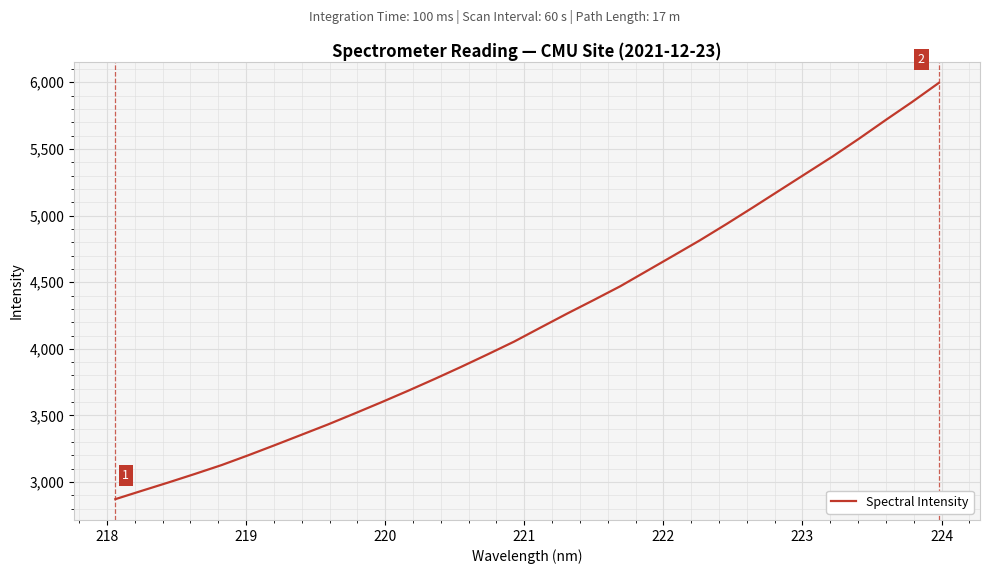

Does the chart have visible grid lines?

Yes